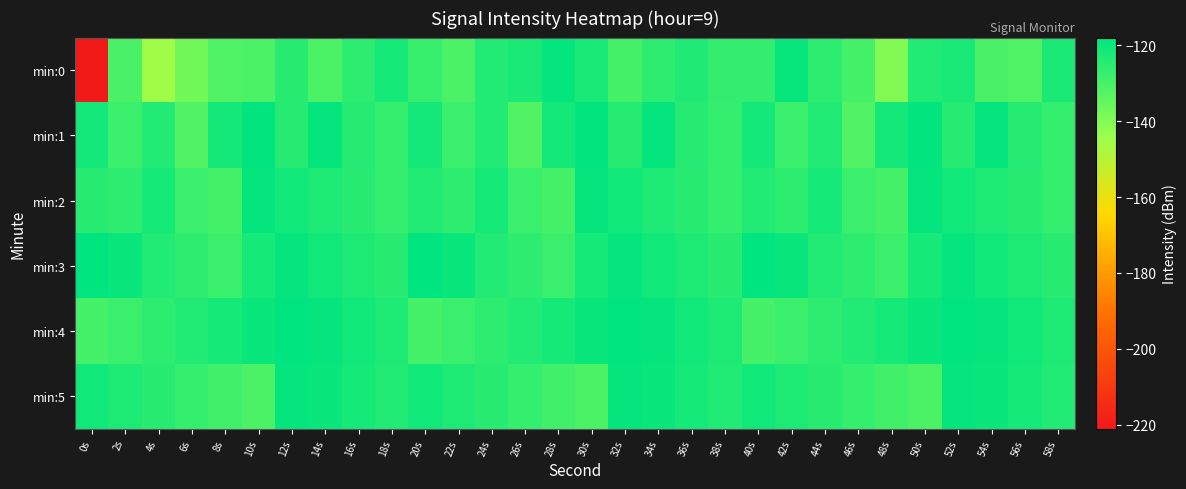

Reading left to right, extract all data points from this chart.

min:0: 0s=-221.0	2s=-130.7	4s=-145.1	6s=-137.2	8s=-131.3	10s=-131.0	12s=-124.9	14s=-131.1	16s=-125.8	18s=-122.0	20s=-127.4	22s=-131.1	24s=-123.9	26s=-122.4	28s=-119.2	30s=-122.3	32s=-129.9	34s=-126.0	36s=-123.5	38s=-126.6	40s=-126.5	42s=-119.5	44s=-125.8	46s=-130.0	48s=-139.9	50s=-123.8	52s=-122.3	54s=-130.8	56s=-131.5	58s=-122.6
min:1: 0s=-121.4	2s=-127.8	4s=-124.0	6s=-132.1	8s=-121.6	10s=-118.7	12s=-124.5	14s=-119.1	16s=-124.5	18s=-127.1	20s=-121.4	22s=-127.8	24s=-124.0	26s=-132.1	28s=-121.6	30s=-118.7	32s=-124.5	34s=-119.1	36s=-124.5	38s=-127.1	40s=-121.4	42s=-127.8	44s=-124.0	46s=-132.1	48s=-121.6	50s=-118.7	52s=-124.5	54s=-119.1	56s=-124.5	58s=-127.1
min:2: 0s=-125.0	2s=-126.0	4s=-122.0	6s=-128.0	8s=-130.0	10s=-119.0	12s=-121.0	14s=-123.0	16s=-125.0	18s=-127.0	20s=-124.0	22s=-126.0	24s=-122.0	26s=-128.0	28s=-130.0	30s=-119.0	32s=-121.0	34s=-123.0	36s=-125.0	38s=-127.0	40s=-124.0	42s=-126.0	44s=-122.0	46s=-128.0	48s=-130.0	50s=-119.0	52s=-121.0	54s=-123.0	56s=-125.0	58s=-127.0
min:3: 0s=-118.0	2s=-120.0	4s=-124.0	6s=-126.0	8s=-128.0	10s=-122.0	12s=-119.0	14s=-121.0	16s=-123.0	18s=-125.0	20s=-118.0	22s=-120.0	24s=-124.0	26s=-126.0	28s=-128.0	30s=-122.0	32s=-119.0	34s=-121.0	36s=-123.0	38s=-125.0	40s=-118.0	42s=-120.0	44s=-124.0	46s=-126.0	48s=-128.0	50s=-122.0	52s=-119.0	54s=-121.0	56s=-123.0	58s=-125.0
min:4: 0s=-130.0	2s=-128.0	4s=-126.0	6s=-124.0	8s=-122.0	10s=-120.0	12s=-118.0	14s=-119.0	16s=-121.0	18s=-123.0	20s=-130.0	22s=-128.0	24s=-126.0	26s=-124.0	28s=-122.0	30s=-120.0	32s=-118.0	34s=-119.0	36s=-121.0	38s=-123.0	40s=-130.0	42s=-128.0	44s=-126.0	46s=-124.0	48s=-122.0	50s=-120.0	52s=-118.0	54s=-119.0	56s=-121.0	58s=-123.0
min:5: 0s=-121.0	2s=-123.0	4s=-125.0	6s=-127.0	8s=-129.0	10s=-131.0	12s=-119.0	14s=-120.0	16s=-122.0	18s=-124.0	20s=-121.0	22s=-123.0	24s=-125.0	26s=-127.0	28s=-129.0	30s=-131.0	32s=-119.0	34s=-120.0	36s=-122.0	38s=-124.0	40s=-121.0	42s=-123.0	44s=-125.0	46s=-127.0	48s=-129.0	50s=-131.0	52s=-119.0	54s=-120.0	56s=-122.0	58s=-124.0